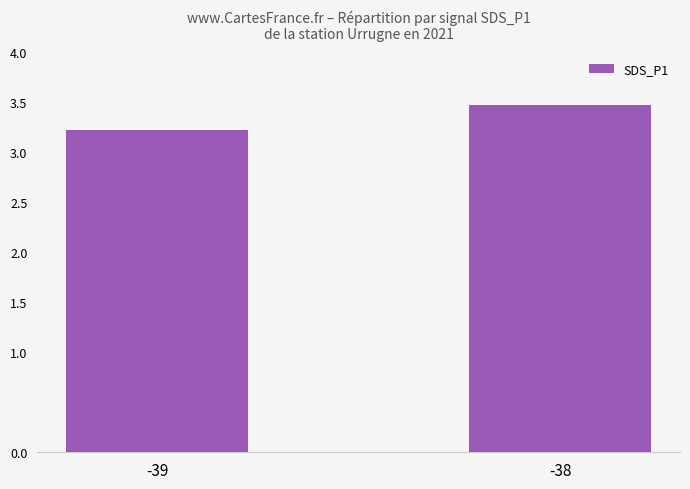

Between -39 and -38, which is larger?

-38